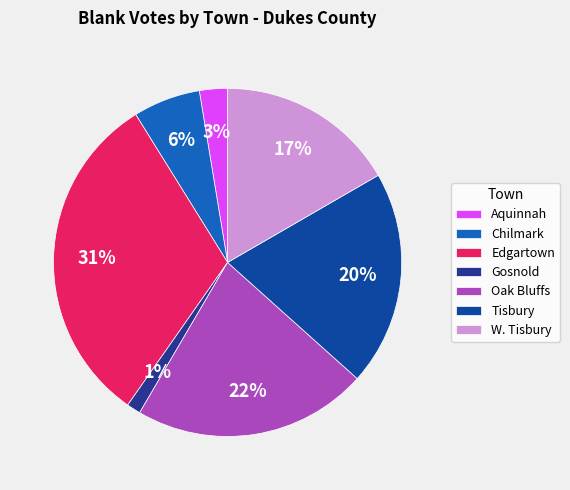

How many slices are in this pie chart?

7